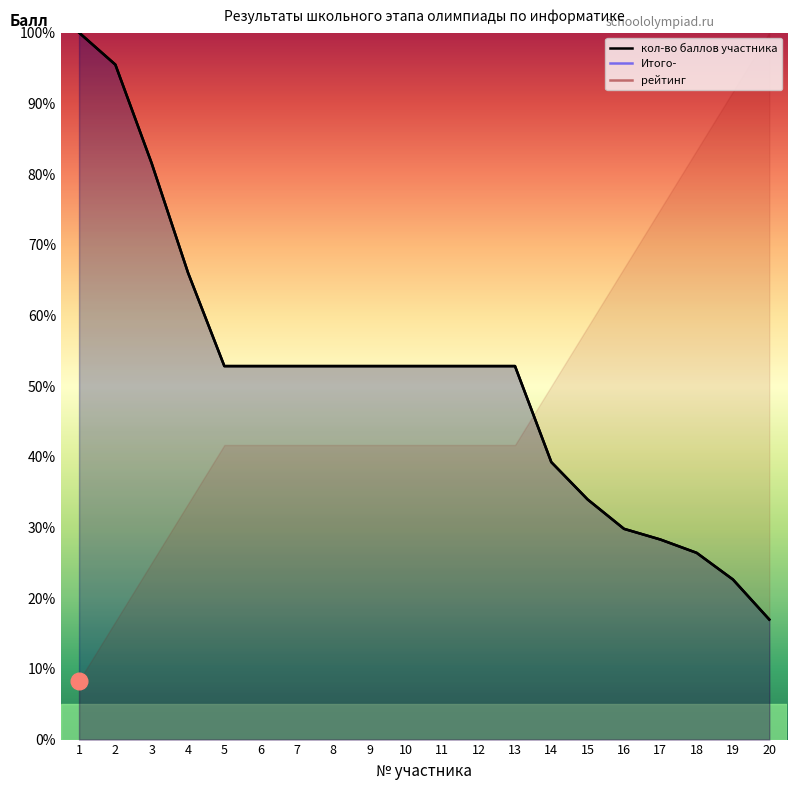

Is the value of кол-во баллов участника at 7 greater than the value of Итого- at 19?

Yes